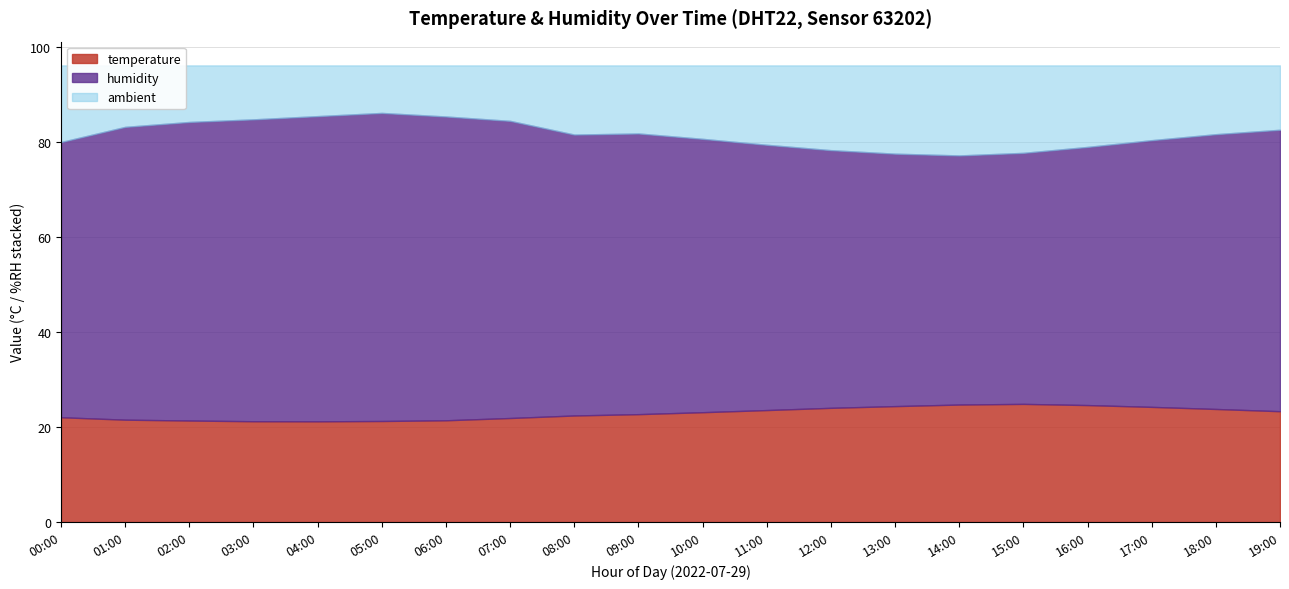

Is it true that humidity equals 111.3 at 03:00?

False